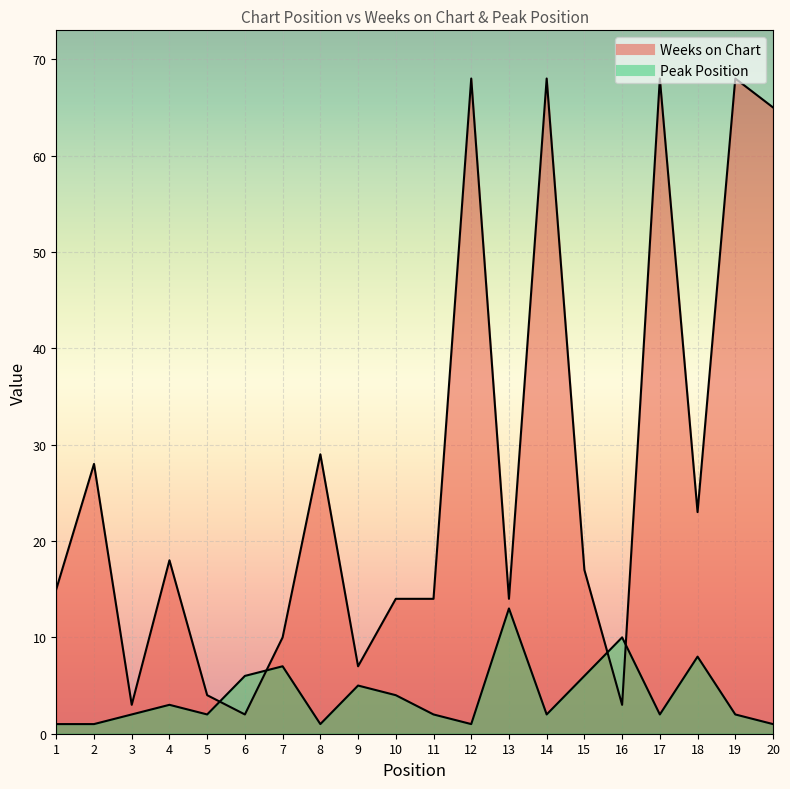

How many lines are shown in the chart?

2